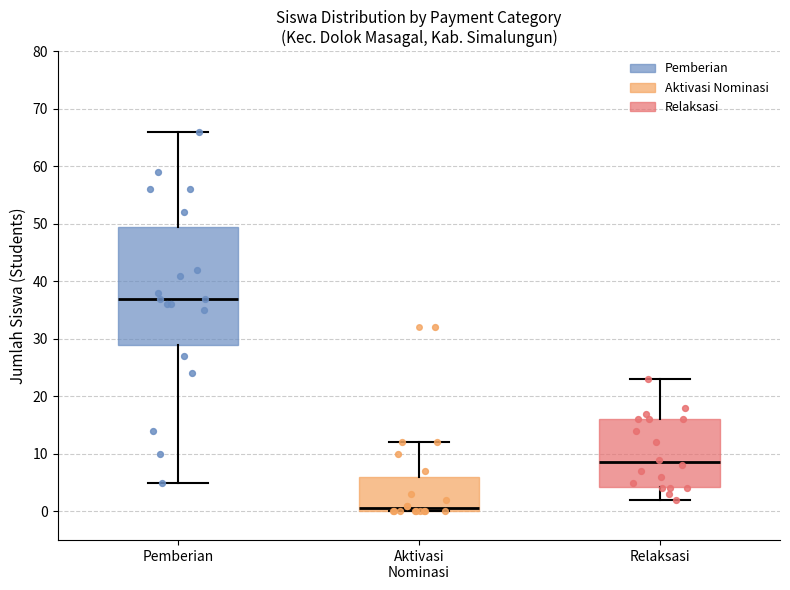

Reading left to right, transcribe this box plot: for each box, give where its median line is, the range the box spans, and where its two whiskers end, as read against the y-axis. The values are not printed on the chart, so give them approximately, as read against the axis.

Pemberian: median 37, box 29 to 50, whiskers 5 to 66
Aktivasi Nominasi: median 1, box 0 to 6, whiskers 0 to 12
Relaksasi: median 9, box 4 to 16, whiskers 2 to 23